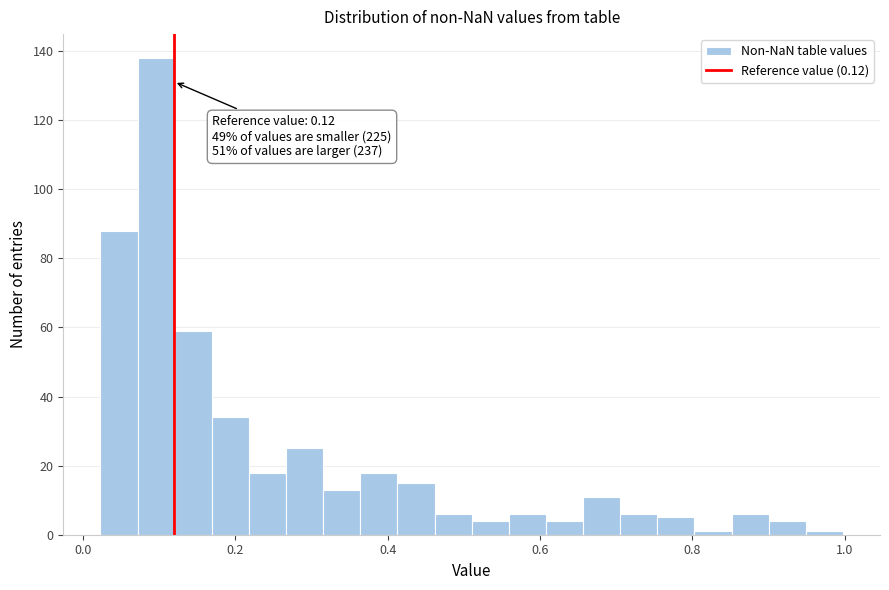

Read against the x-axis, roughly where is the centre of the tallest bar?

0.10